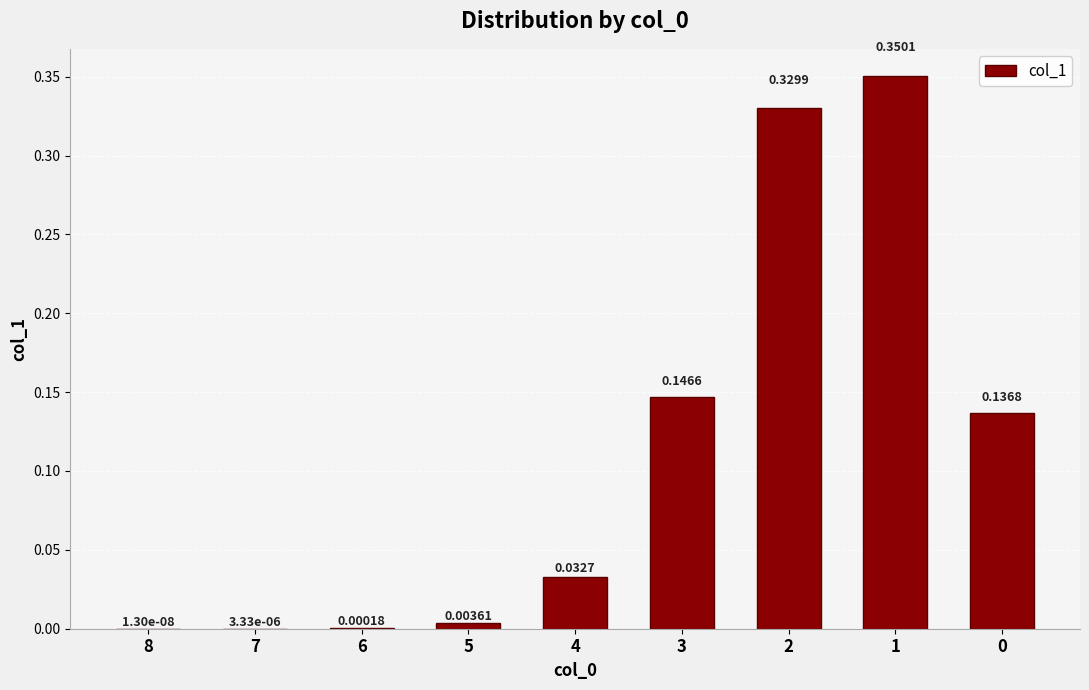

What is the change in value from 5 to 2?

+0.3